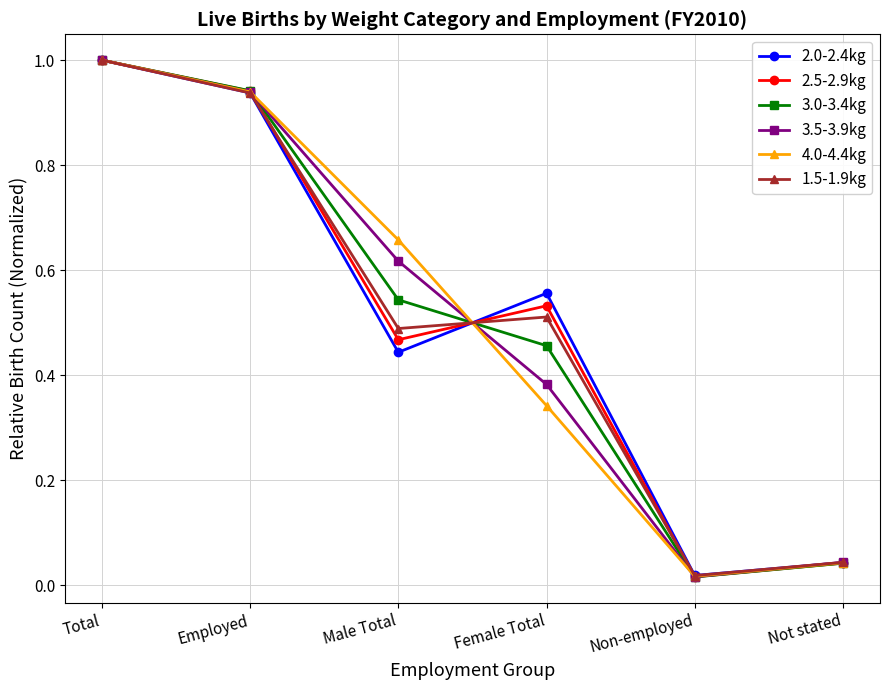

Is it true that 1.5-1.9kg equals 0.8 at Female Total?

False